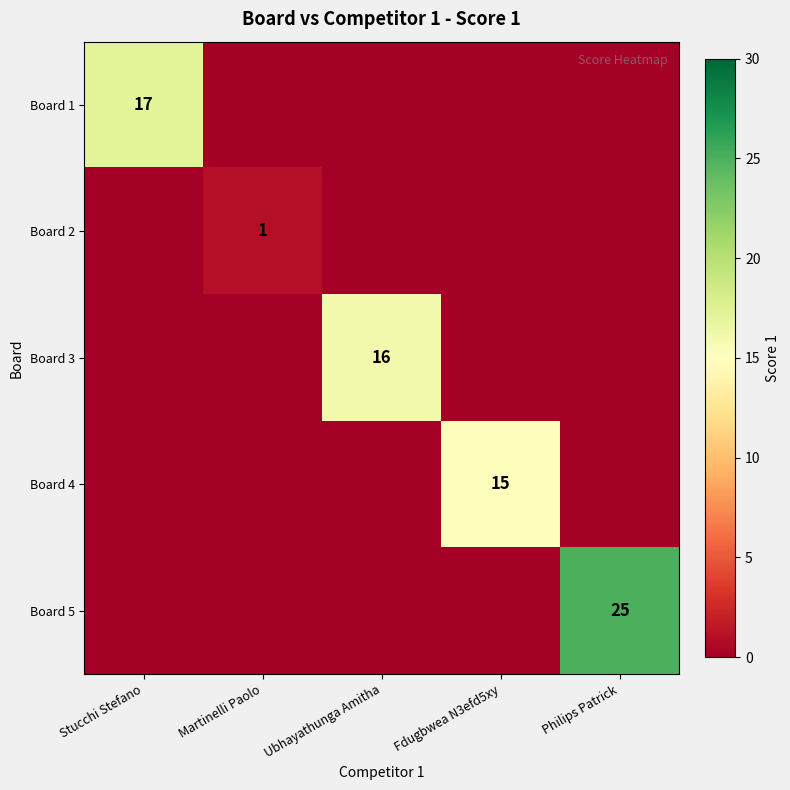

Is the value of Board 5 at Philips Patrick greater than the value of Board 2 at Martinelli Paolo?

Yes